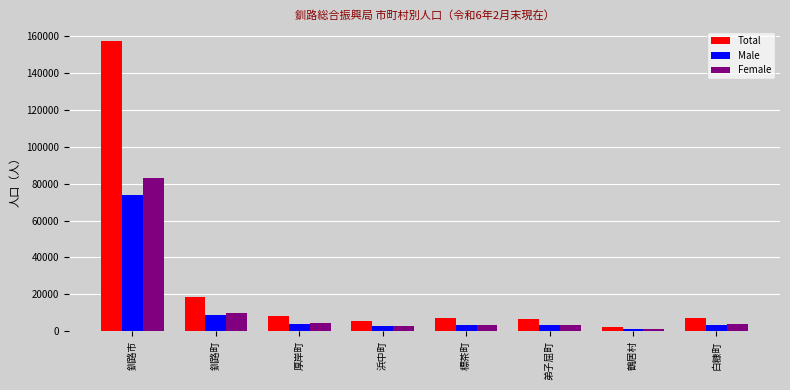

Count the number of categories in the chart.

8